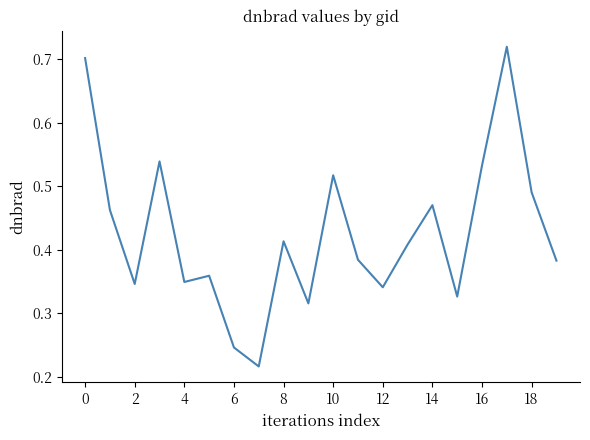

How many lines are shown in the chart?

1